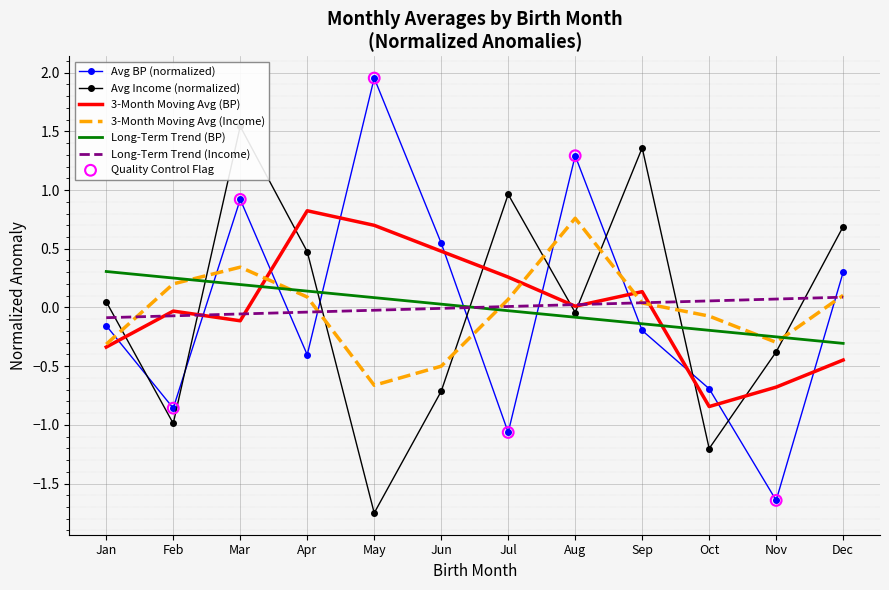

The value of Long-Term Trend (BP) at Aug is -0.1. True or false?

True